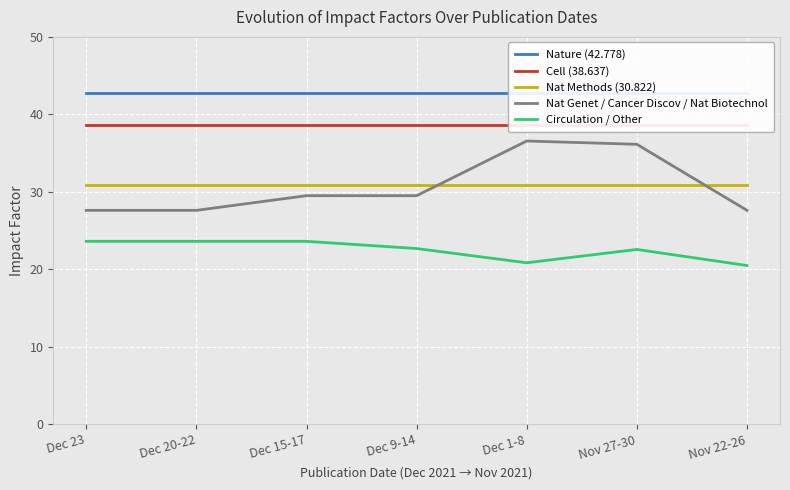

What is the total value across all series at Nov 22-26?

160.3